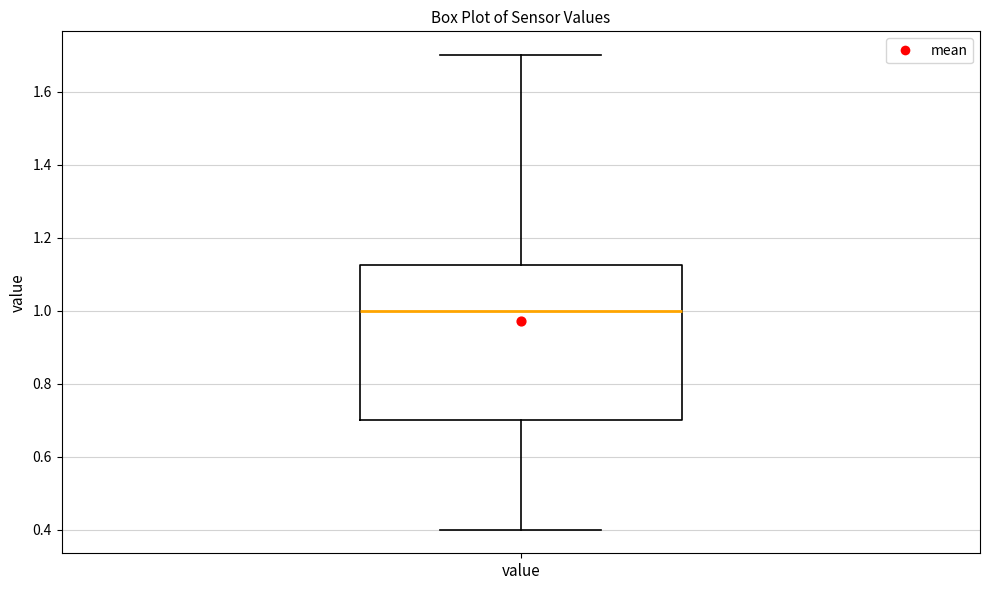

Where does the upper whisker of the box for value end on the y-axis? The values are not printed on the chart, so give them approximately, as read against the axis.

1.70